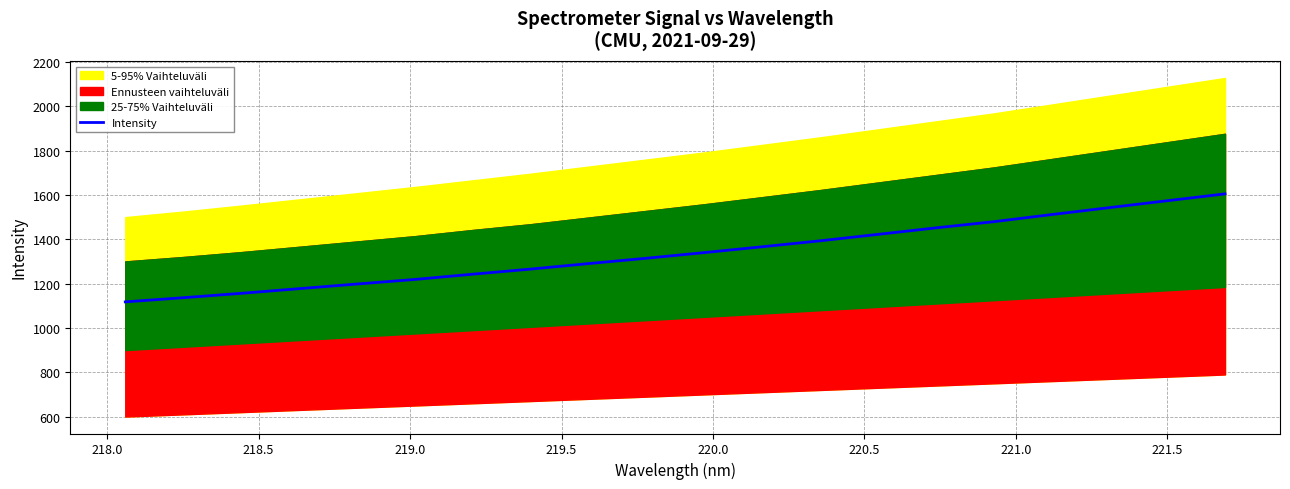

What is the lowest value of the Intensity series?

1117.5